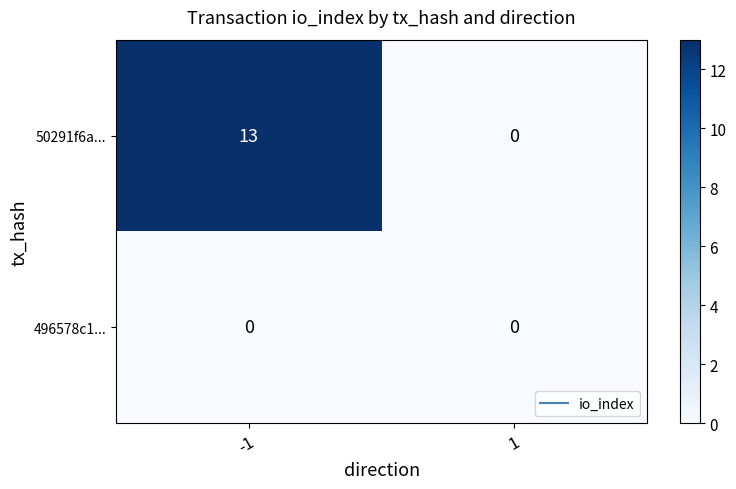

Rank the series by their average value, from highest to lowest.

50291f6a..., 496578c1...